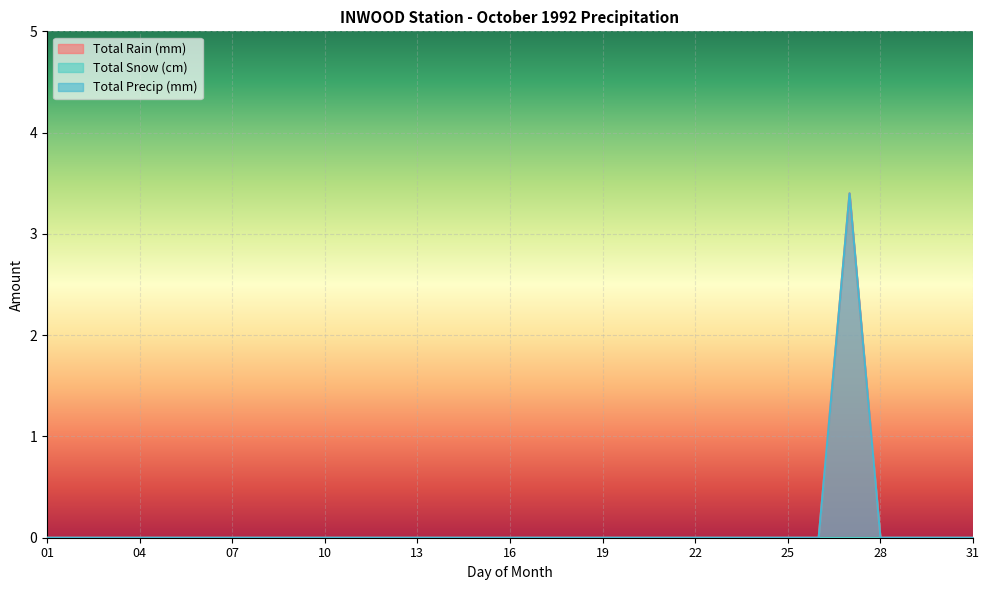

Between 02 and 31, which series saw the biggest shift?

Total Rain (mm)